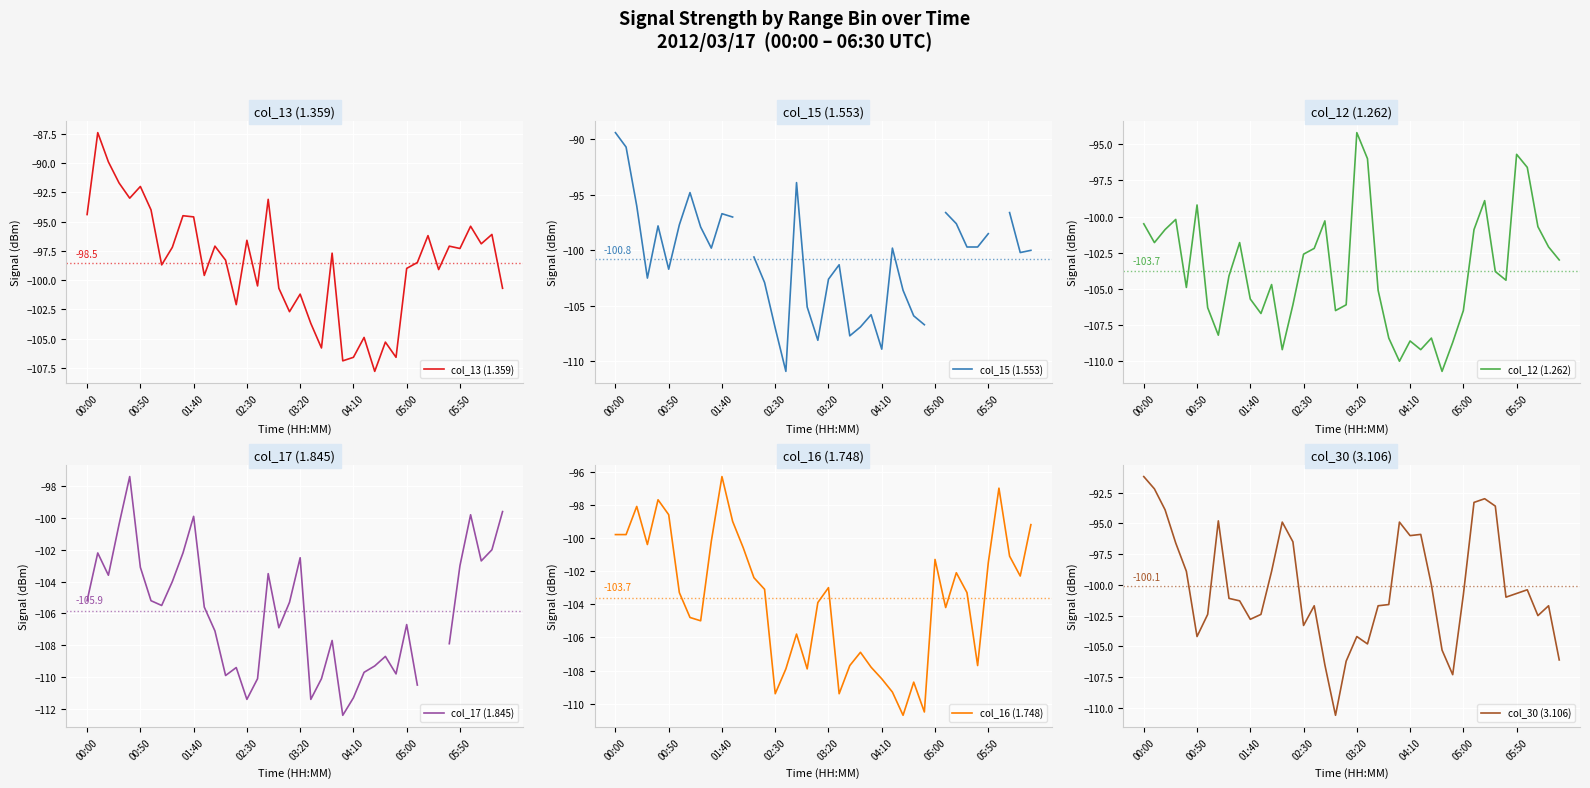

Does the chart display data point markers on the line(s)?

No